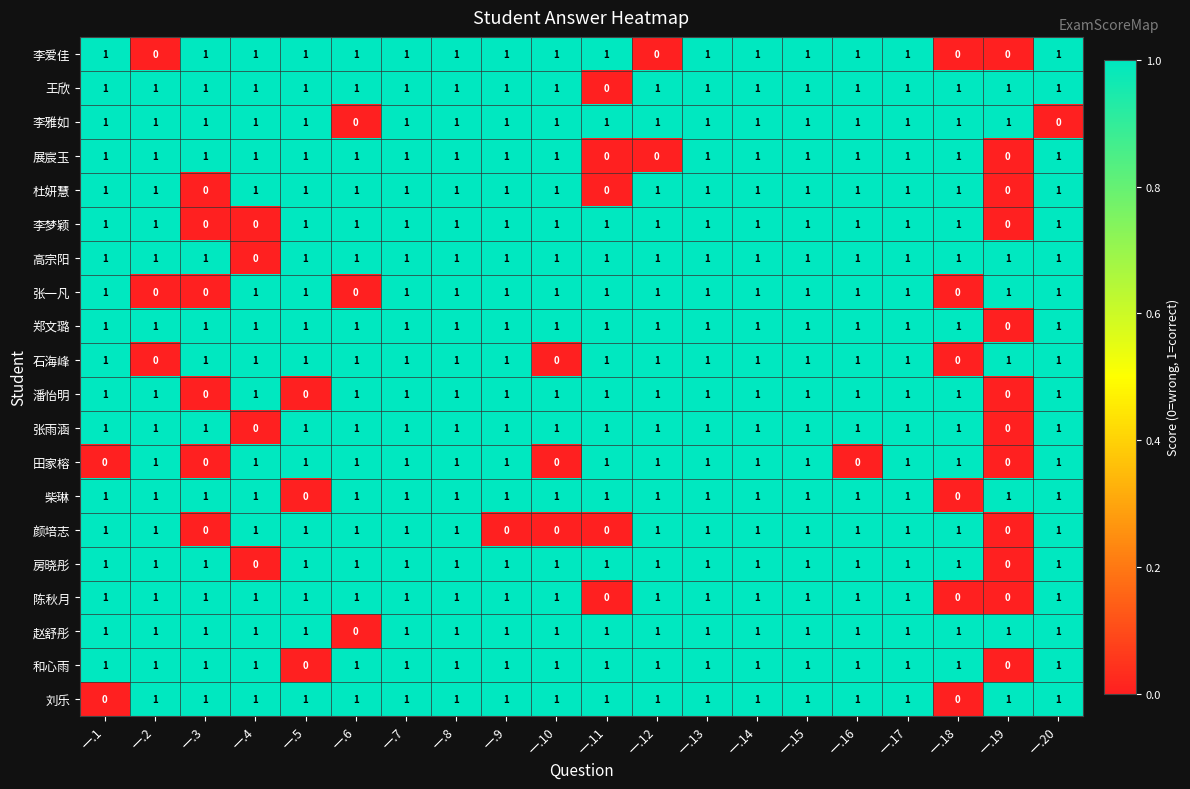

How many categories are shown in the chart?

20